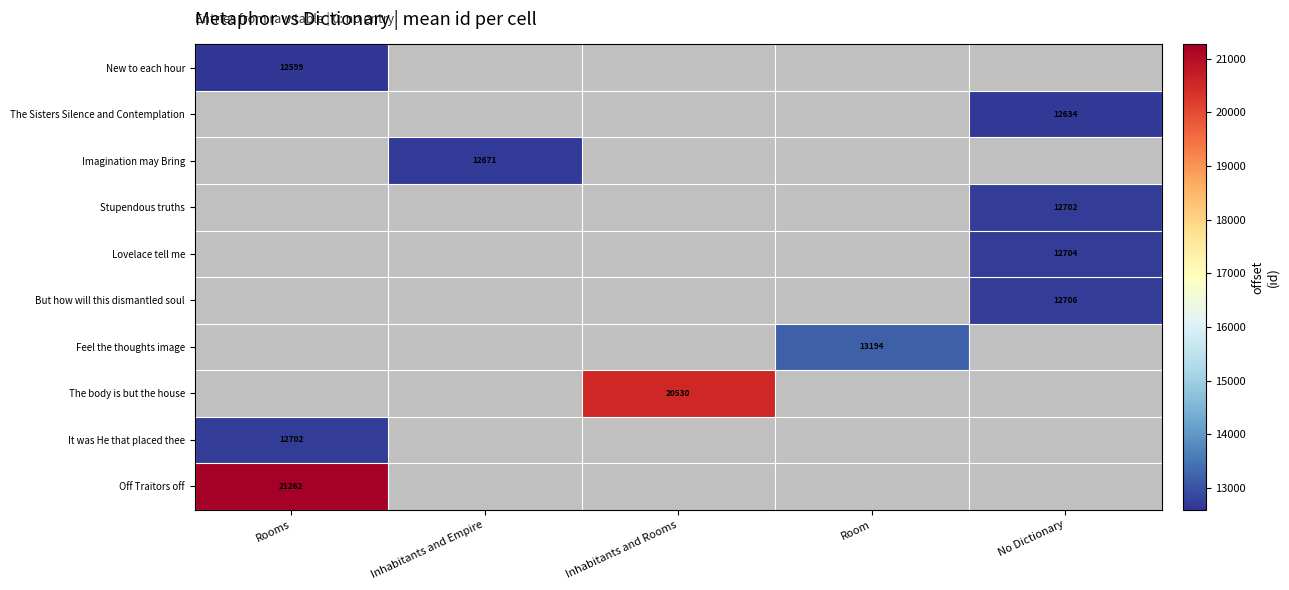

What is the greatest value displayed?

21262.0